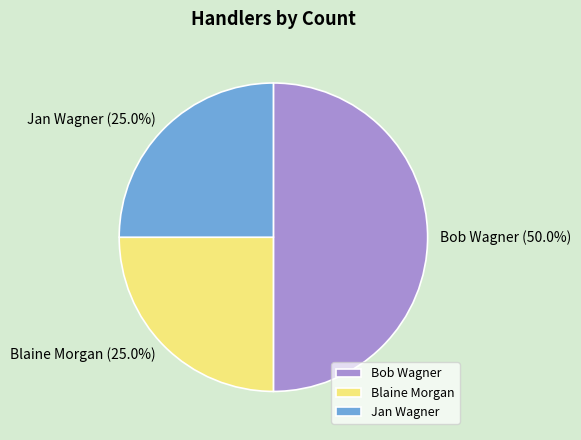

What percentage is NOT represented by Bob Wagner?

50.0%